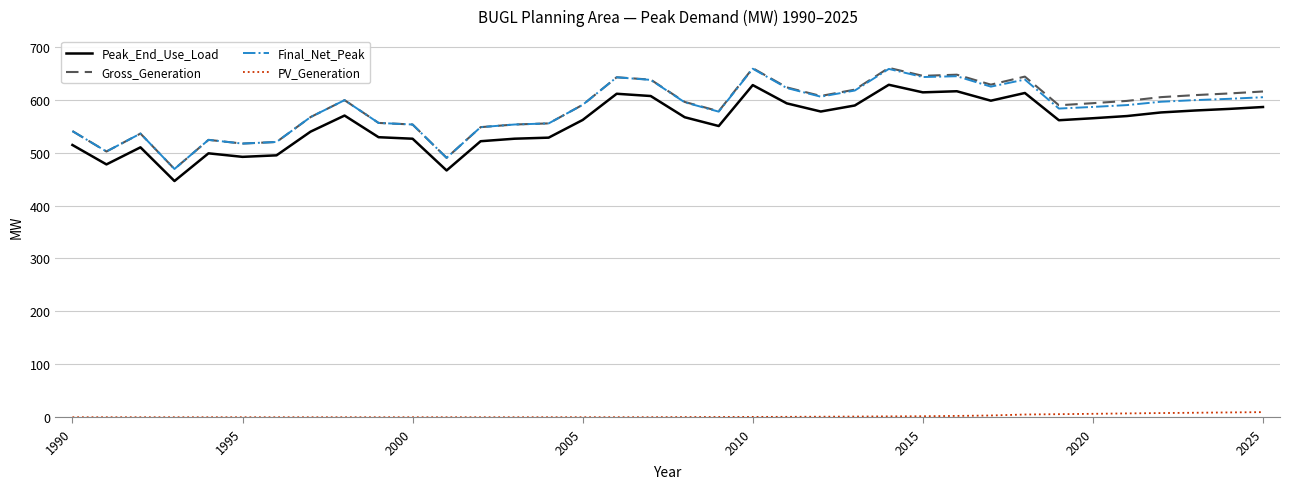

Which series has the largest range (max minus min)?

Gross_Generation